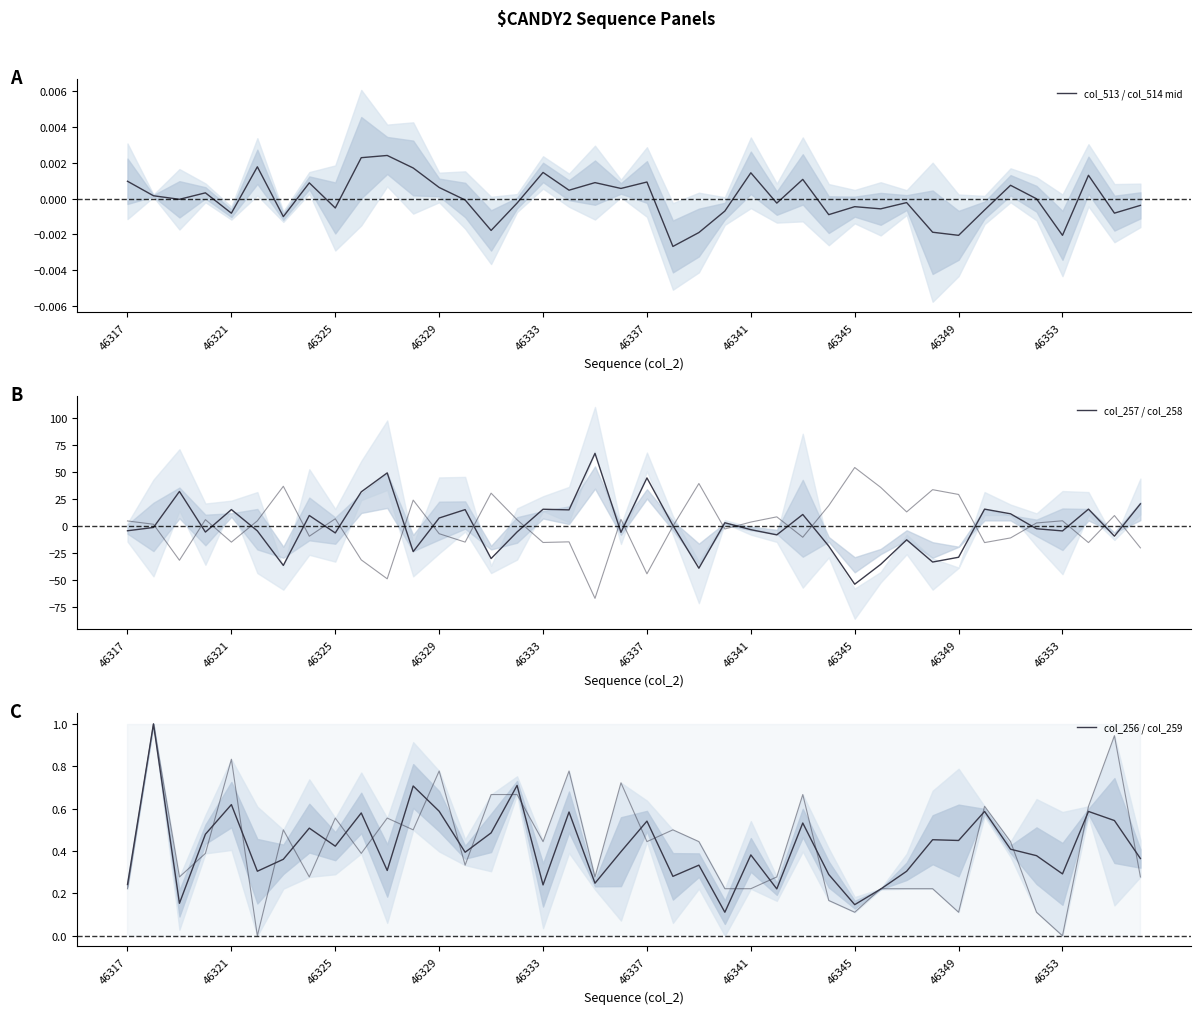

How many times do col_257 / col_258 and col_513 / col_514 mid cross each other?

23